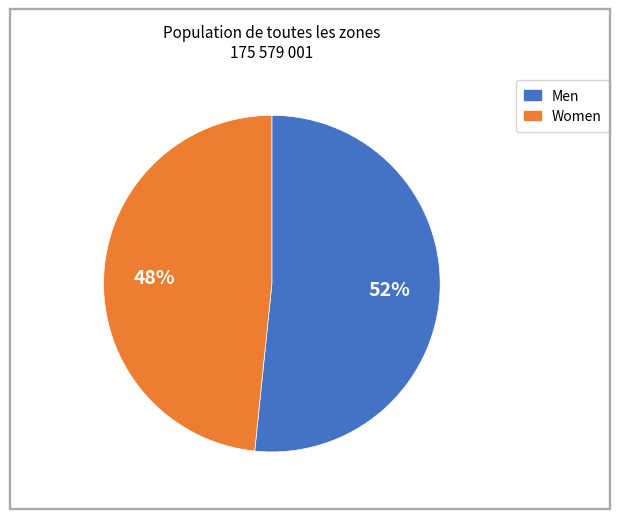

Count the number of slices in the pie.

2